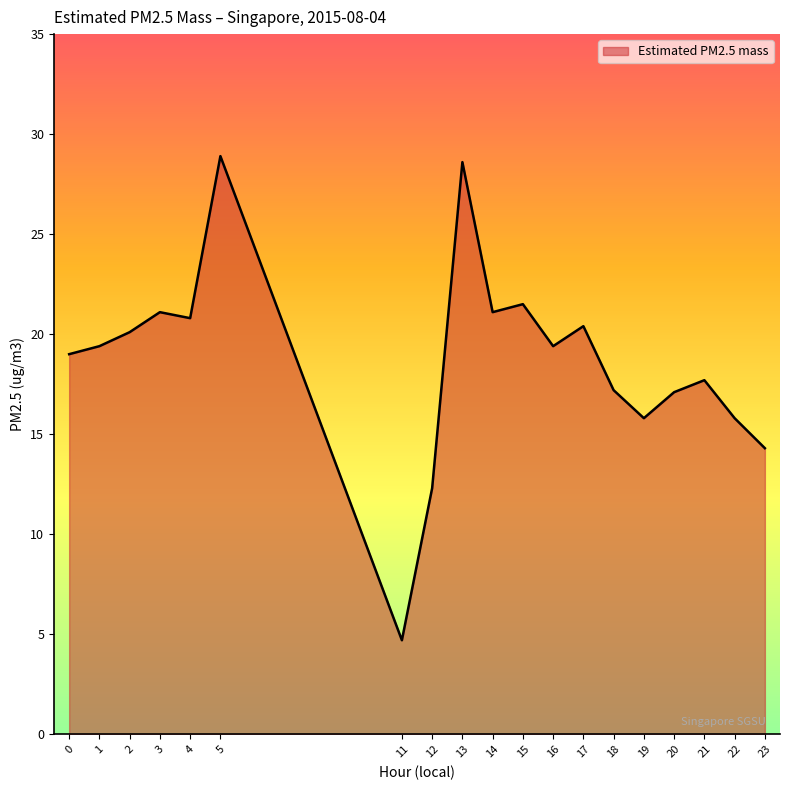

True or false: the data shows 4.7 at 11.

True